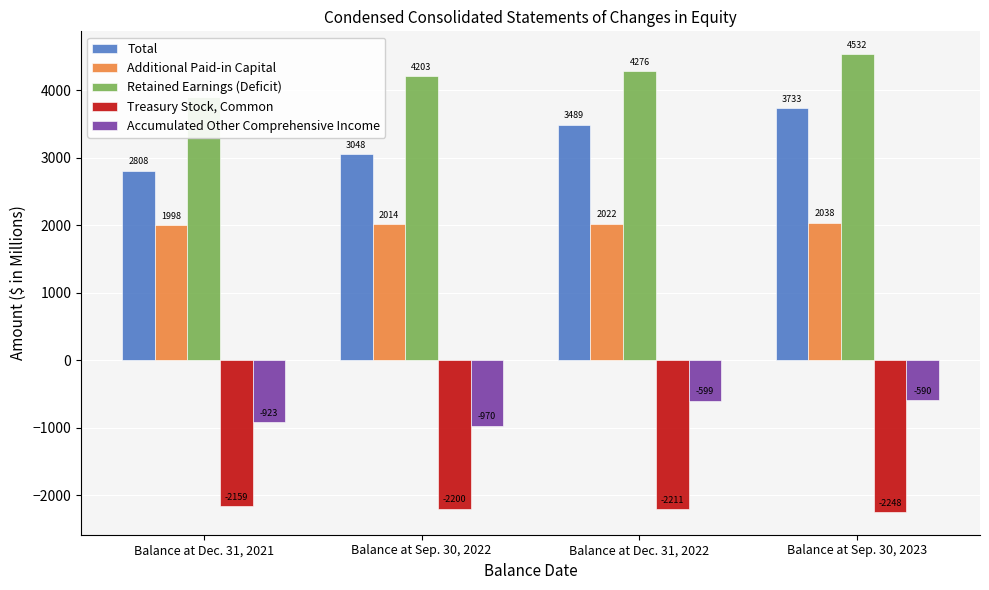

What are all the series names shown in the legend?

Total, Additional Paid-in Capital, Retained Earnings (Deficit), Treasury Stock, Common, Accumulated Other Comprehensive Income